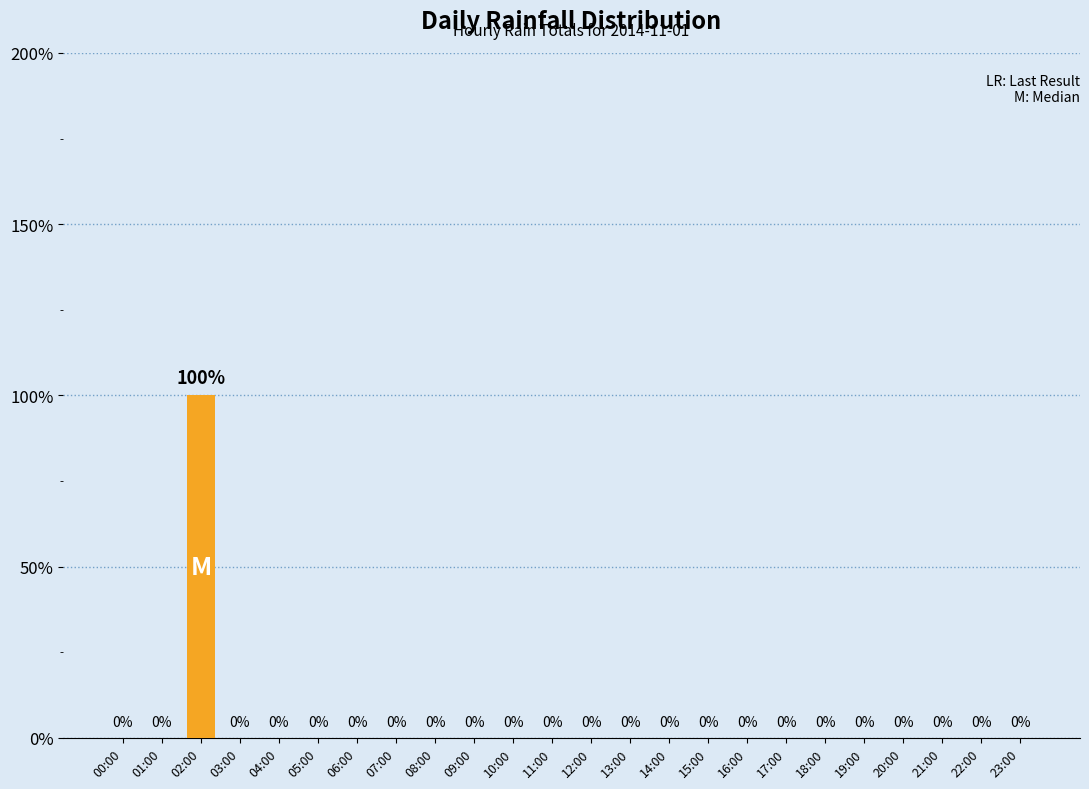

List the labels in order of value, largest first.

02:00, 00:00, 01:00, 03:00, 04:00, 05:00, 06:00, 07:00, 08:00, 09:00, 10:00, 11:00, 12:00, 13:00, 14:00, 15:00, 16:00, 17:00, 18:00, 19:00, 20:00, 21:00, 22:00, 23:00